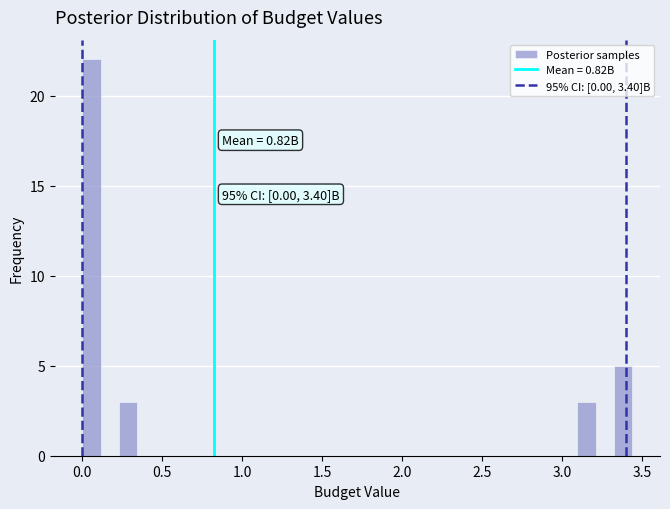

Around what value on the x-axis is the tallest bar? Give the approximate position of its centre, as read against the axis.

0.05